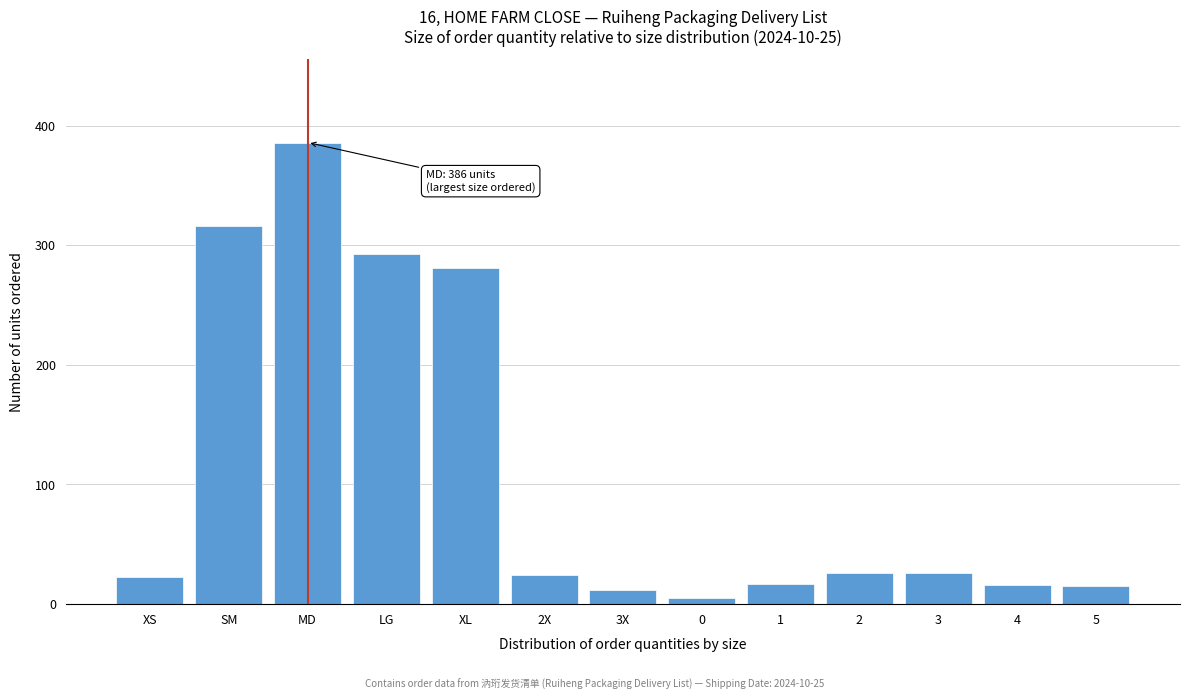

What is the average value?

111